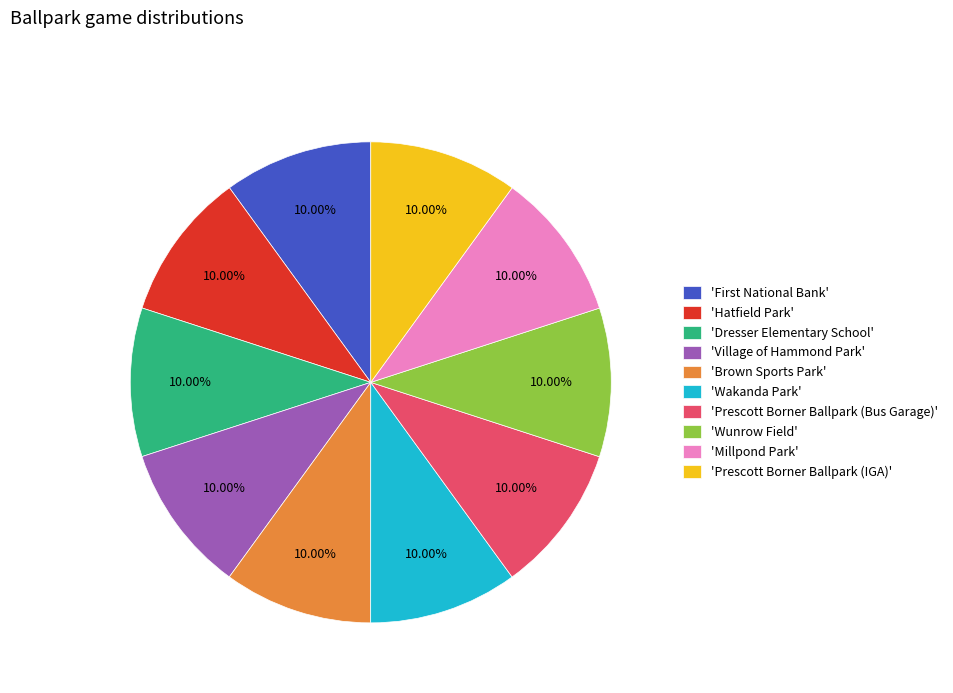

Approximately how many times larger is the value at 'Wakanda Park' compared to 'Prescott Borner Ballpark (IGA)'?

1.0